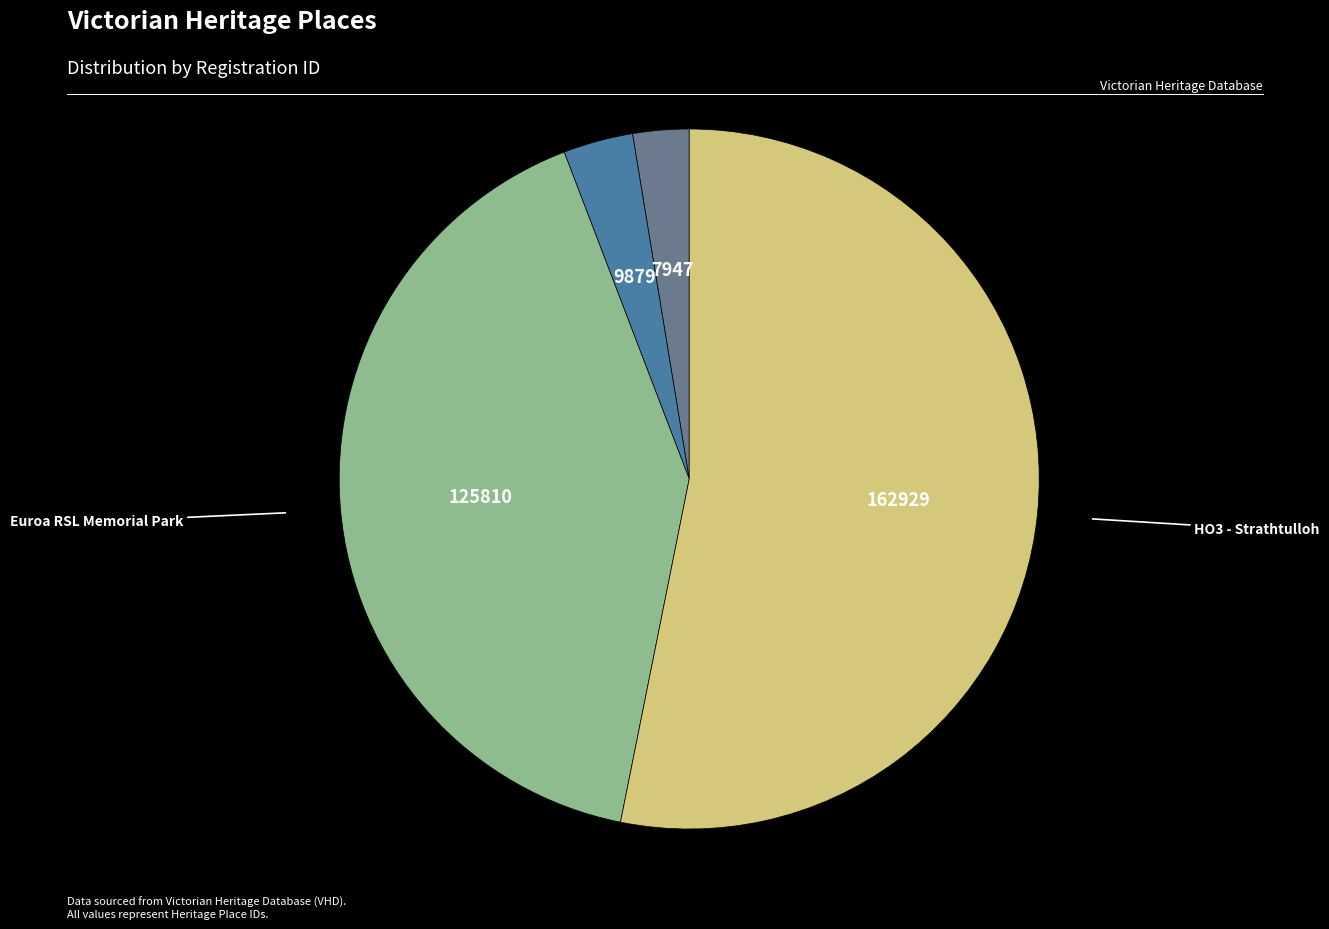

Is there any slice that represents more than half of the pie?

Yes